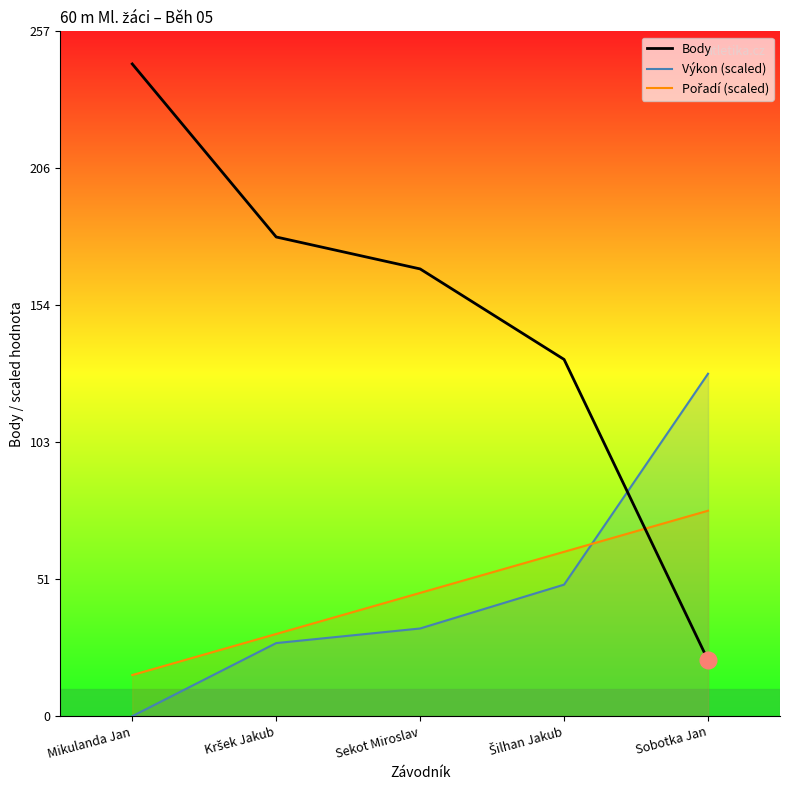

Where is Reg. výkon nearest to the value 133?

Šilhan Jakub